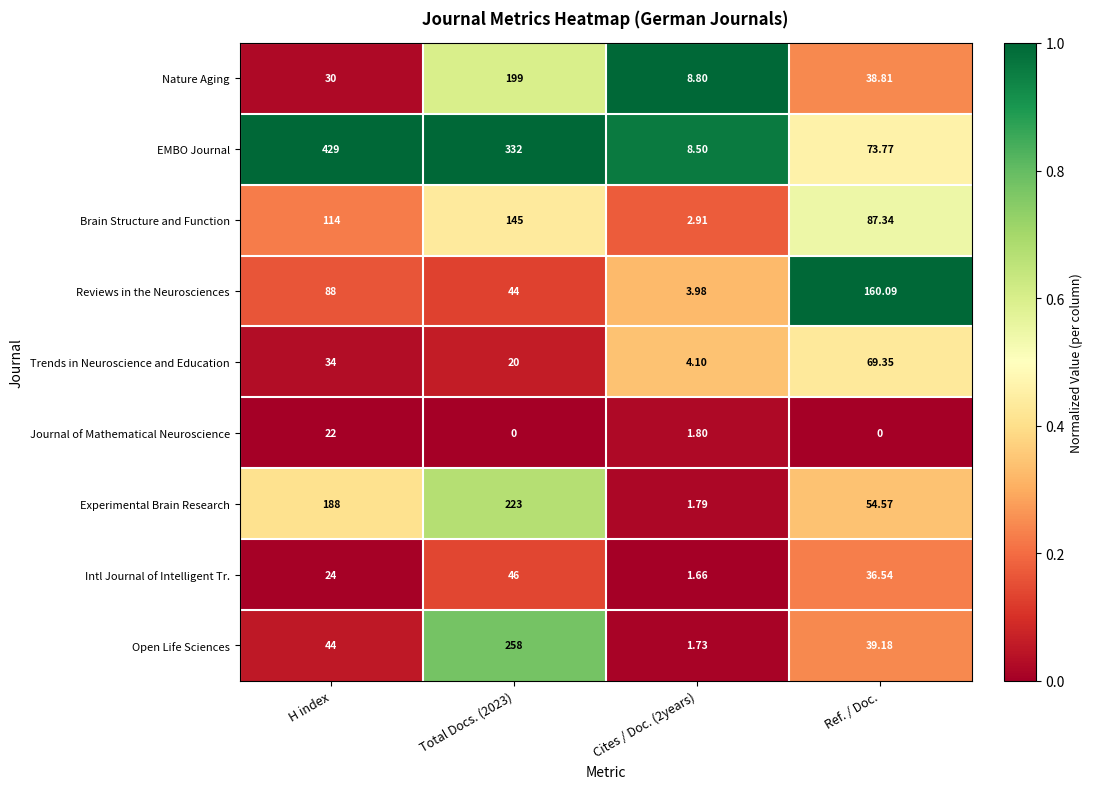

Between H index and Cites / Doc. (2years), which series saw the biggest shift?

EMBO Journal